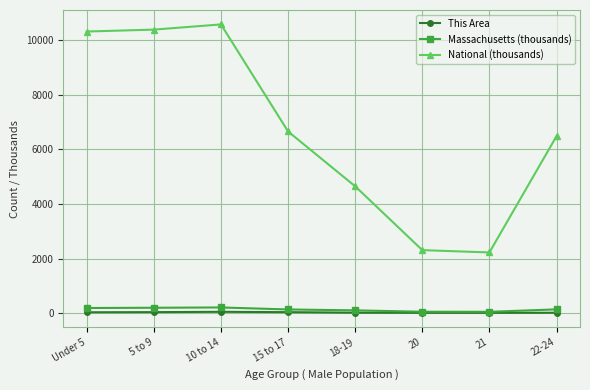

Count the number of categories in the chart.

8